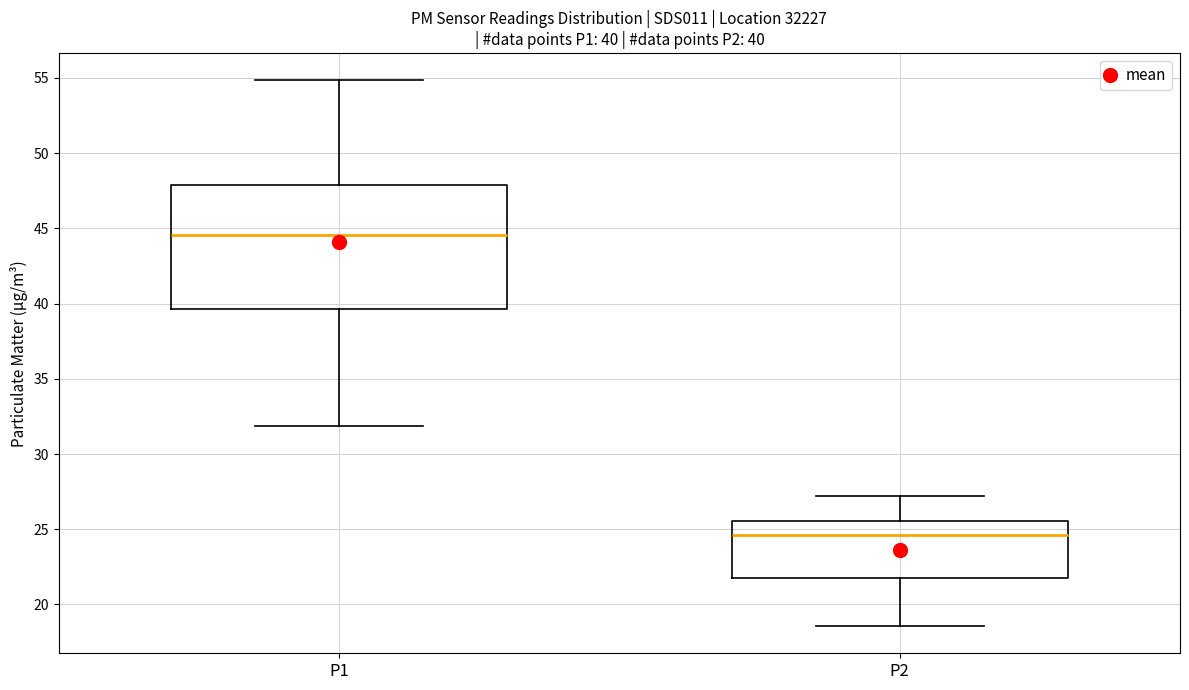

Which box is the tallest, from its lower edge to its upper edge?

P1